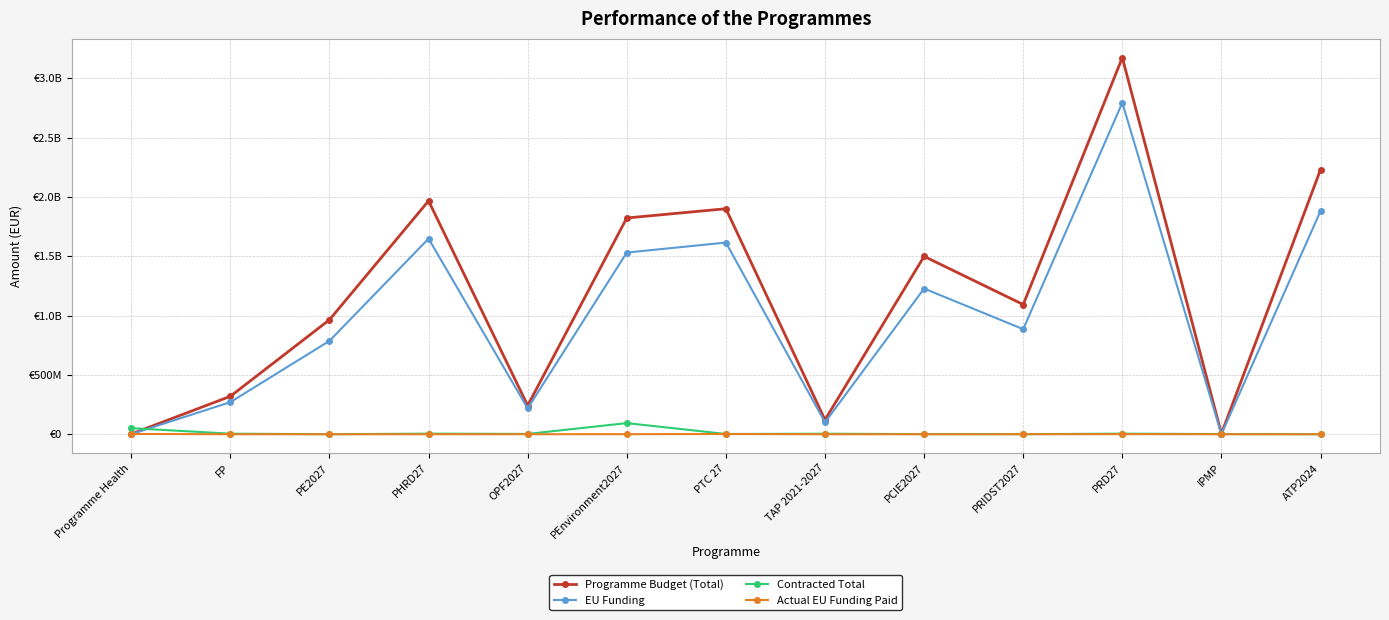

Which series has the largest total across all categories?

Programme Budget (Total)